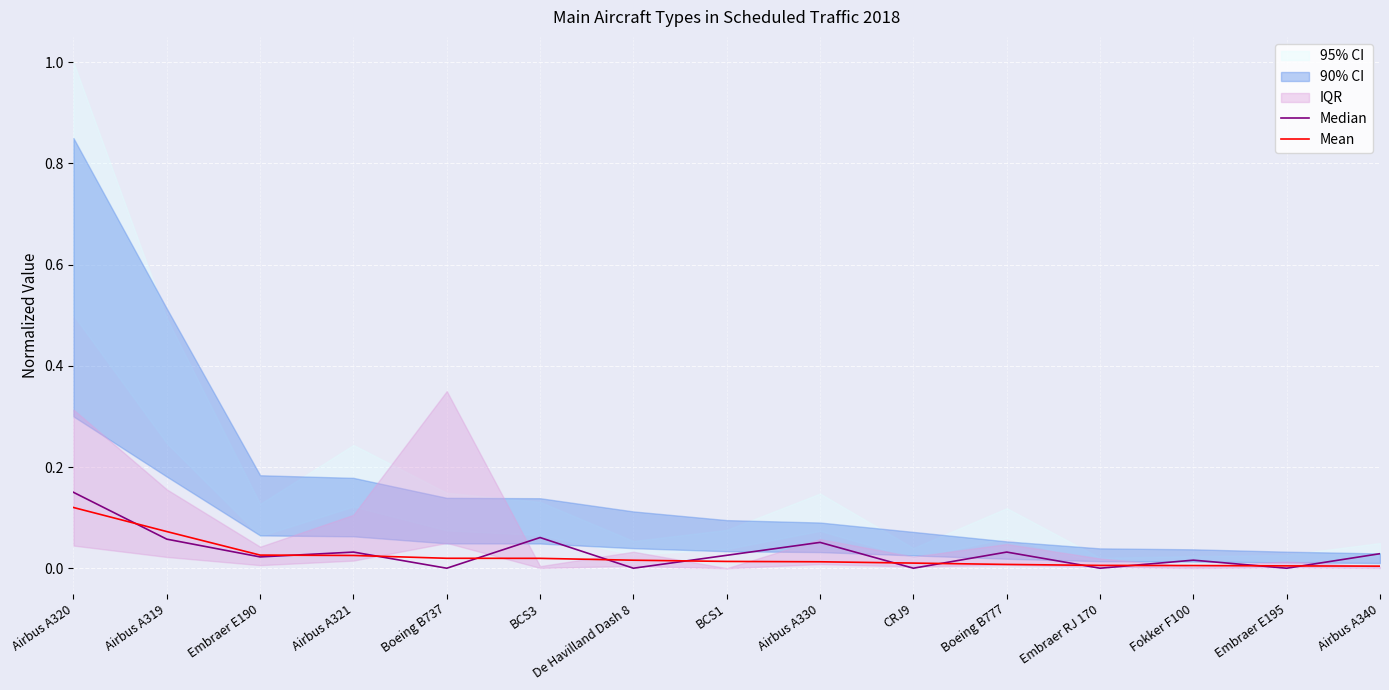

Reading left to right, list all the values displayed in this chart.

Median: Airbus A320=0.1	Airbus A319=0.1	Embraer E190=0.0	Airbus A321=0.0	Boeing B737=0.0	BCS3=0.1	De Havilland Dash 8=0.0	BCS1=0.0	Airbus A330=0.1	CRJ9=0.0	Boeing B777=0.0	Embraer RJ 170=0.0	Fokker F100=0.0	Embraer E195=0.0	Airbus A340=0.0
Mean: Airbus A320=0.1	Airbus A319=0.1	Embraer E190=0.0	Airbus A321=0.0	Boeing B737=0.0	BCS3=0.0	De Havilland Dash 8=0.0	BCS1=0.0	Airbus A330=0.0	CRJ9=0.0	Boeing B777=0.0	Embraer RJ 170=0.0	Fokker F100=0.0	Embraer E195=0.0	Airbus A340=0.0